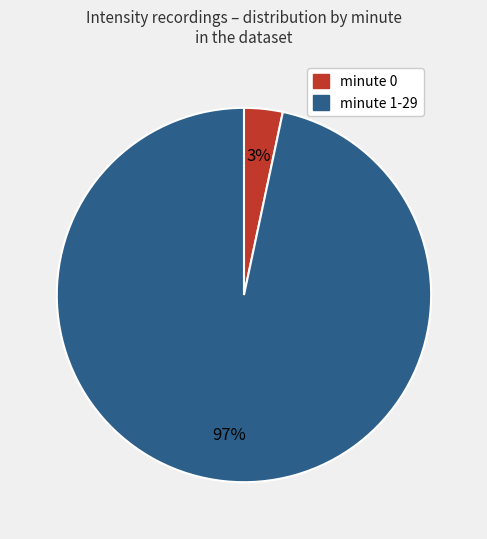

To the nearest percent, what is the average slice percentage?

50%